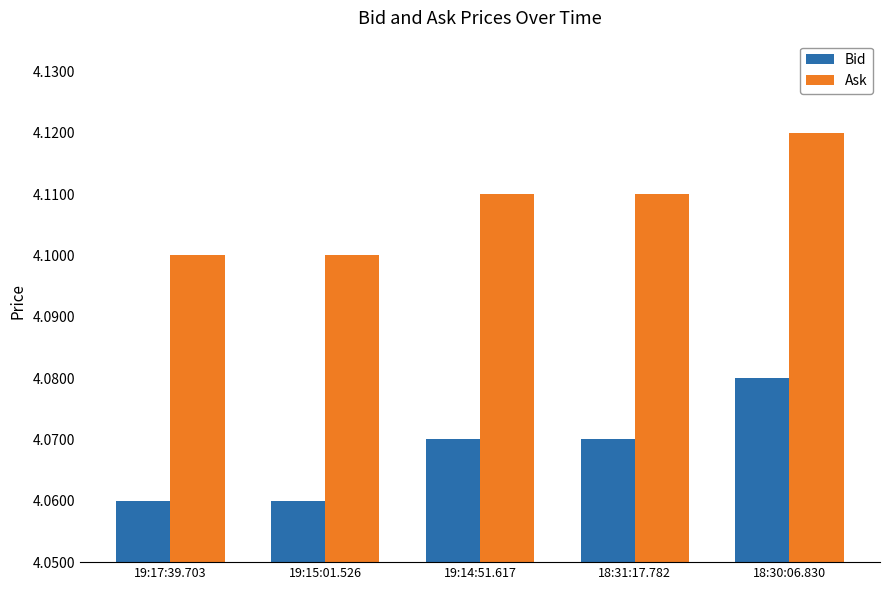

The value of Bid at 19:15:01.526 is 6.6. True or false?

False